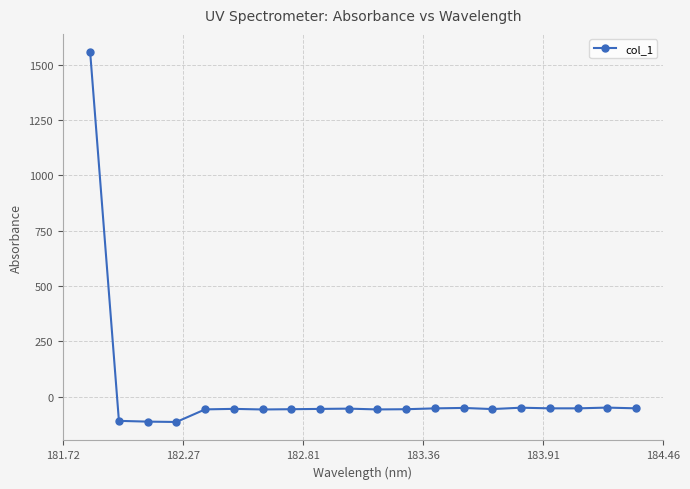

What is the maximum value shown in the chart?

1555.4